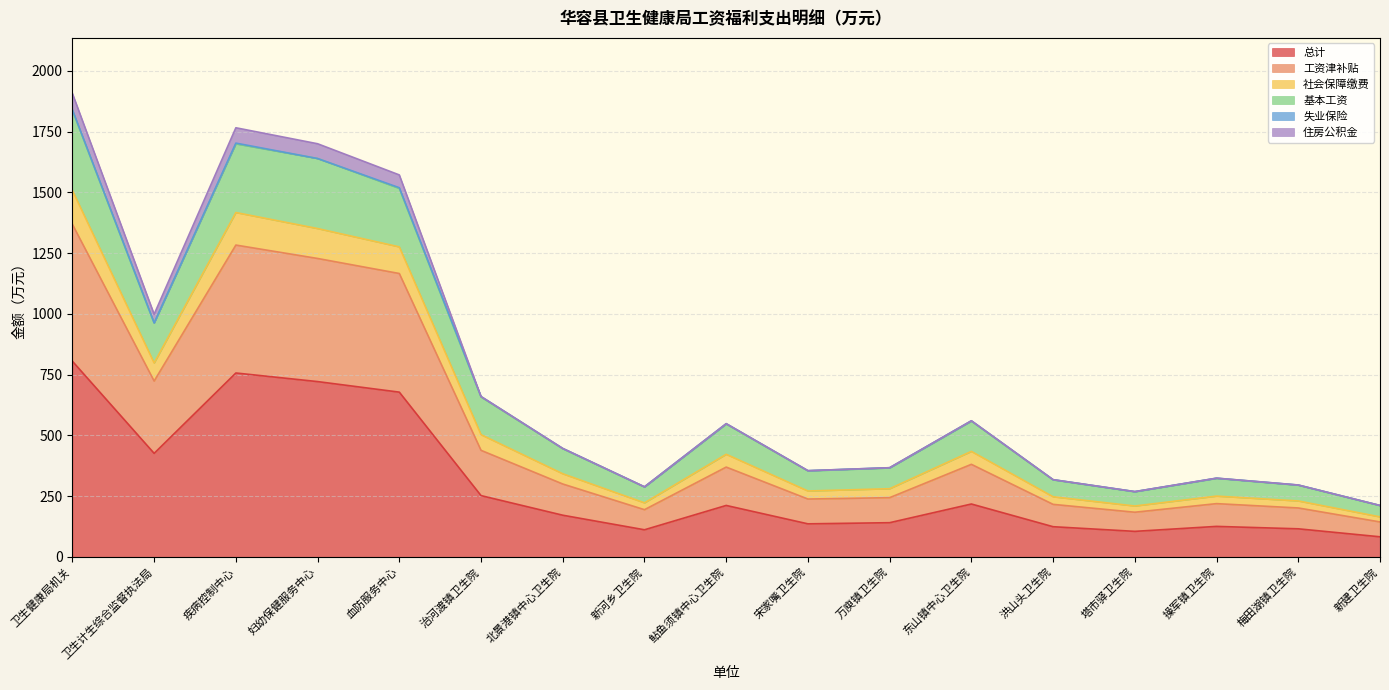

True or false: 工资津补贴 has a value of 200.9 at 梅田湖镇卫生院.

True